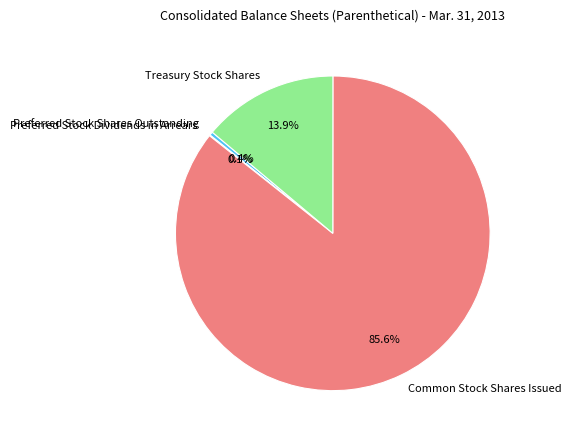

Which category has the biggest portion of the pie?

Common Stock Shares Issued